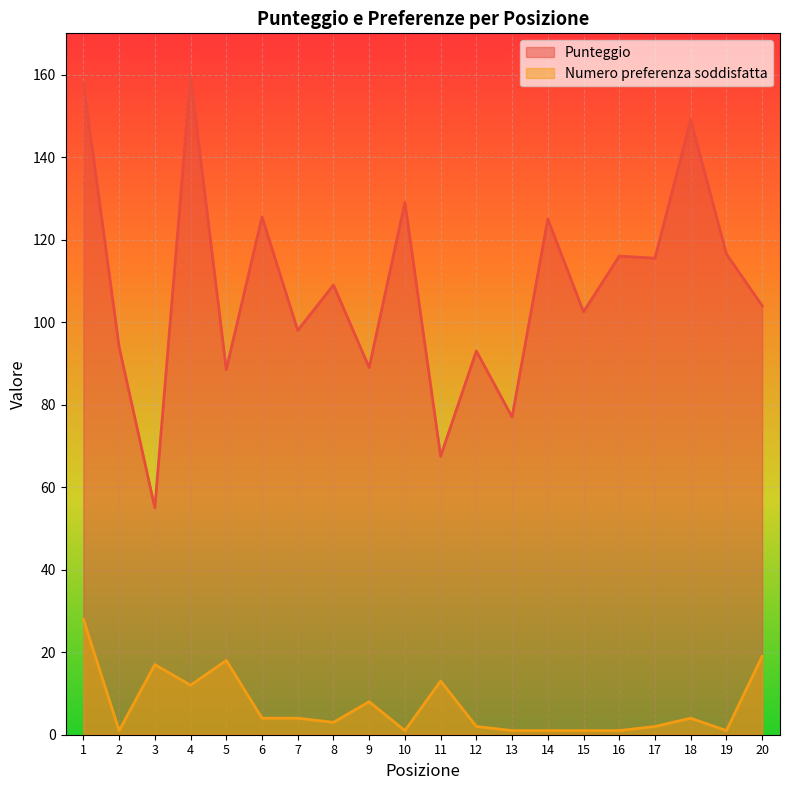

What is the total value across all series at 15?

103.5